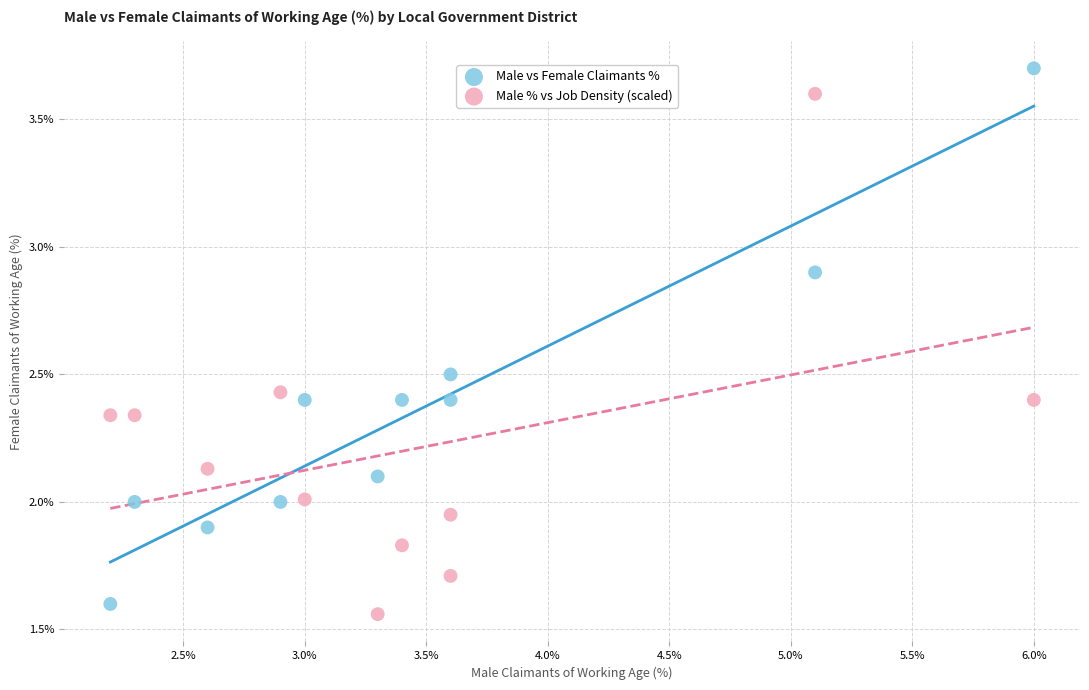

Which series contains the highest Y value?

Male vs Female Claimants %